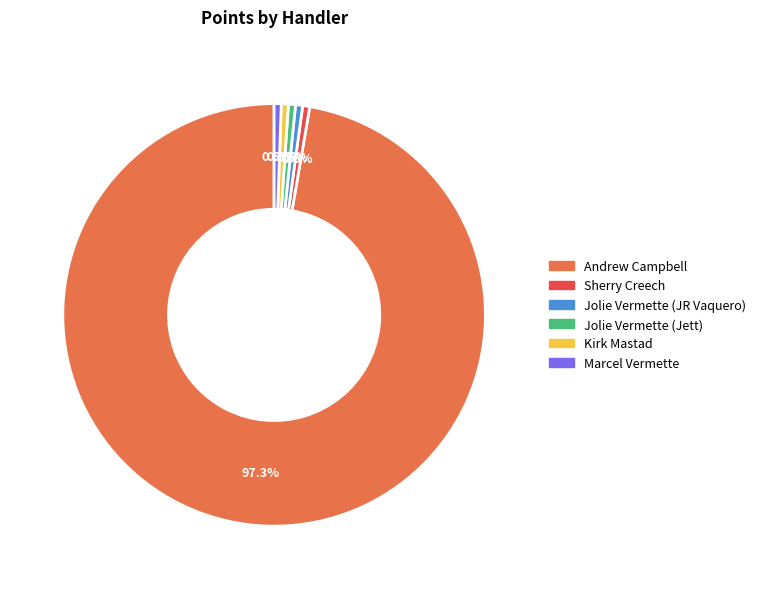

Which slice is the largest?

Andrew Campbell